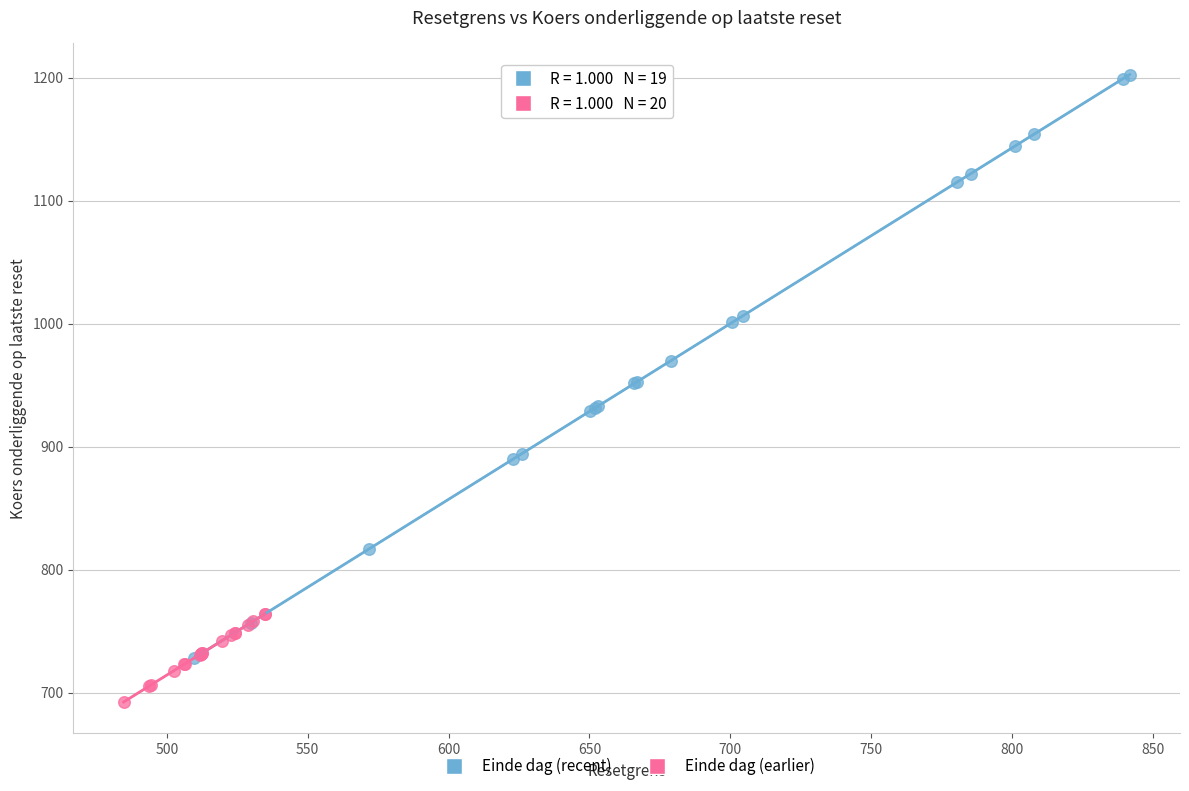

Which series contains the highest Y value?

Einde dag (recent)